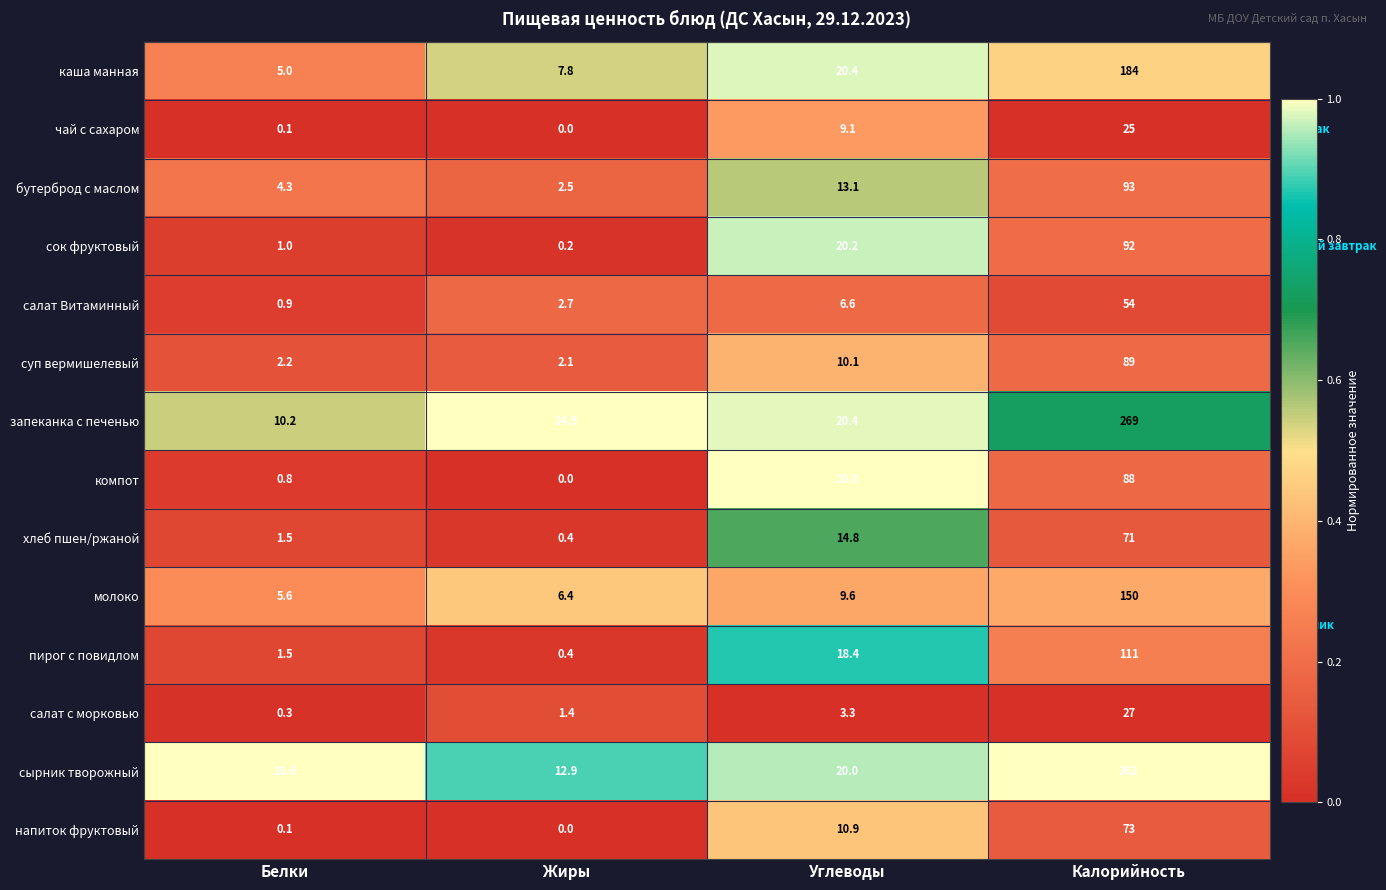

At which label does молоко reach its minimum?

Белки